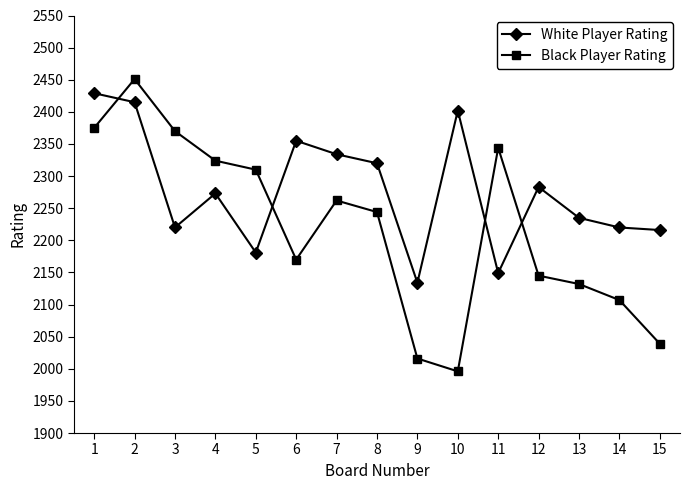

Rank the series by their average value, from highest to lowest.

White Player Rating, Black Player Rating